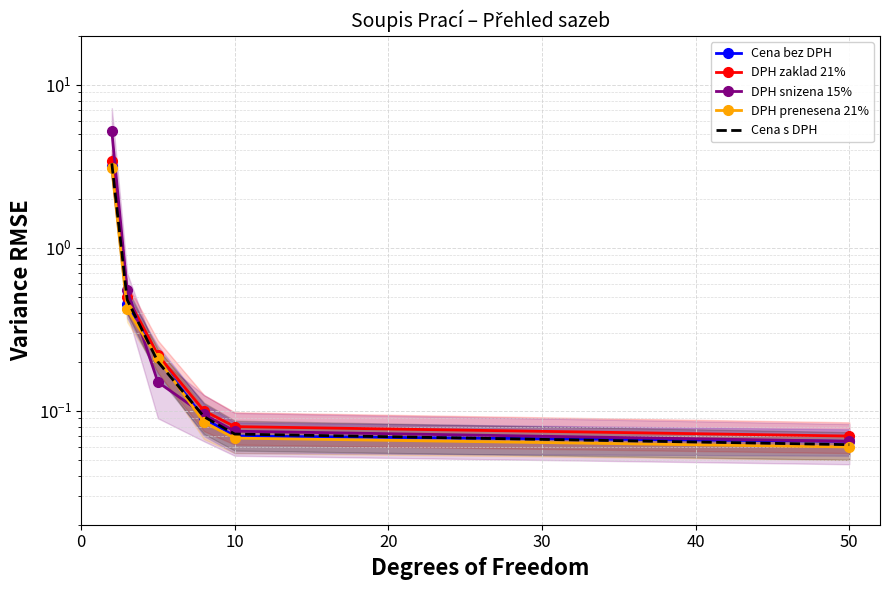

What is the value of the Cena bez DPH point at the 4th from the left?

0.1